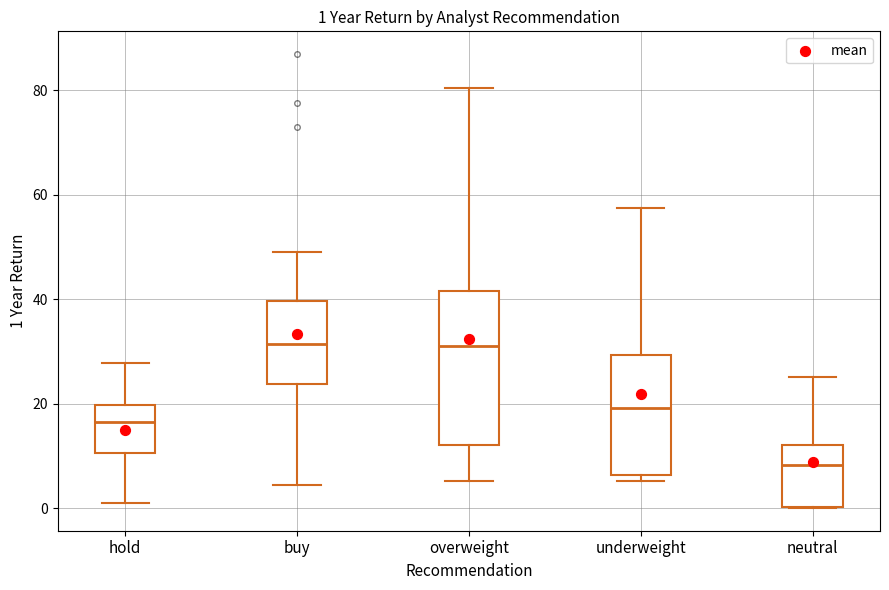

Comparing the boxes themselves (not the whiskers), which one is the tallest?

overweight